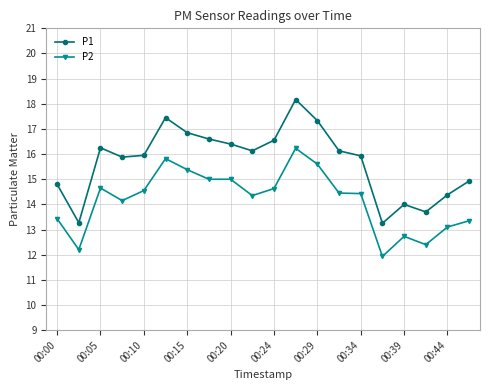

What is the value of the P2 point at the 19th from the left?

13.1